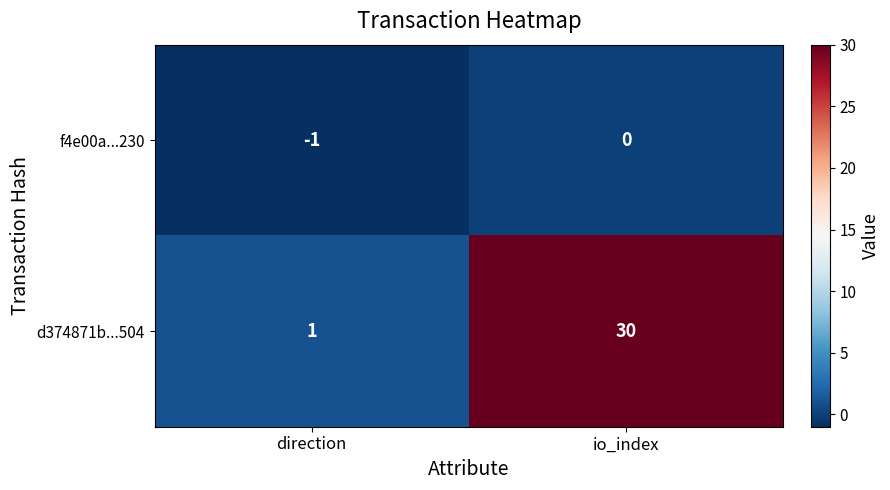

List the series in order of their overall mean, lowest first.

f4e00a...230, d374871b...504